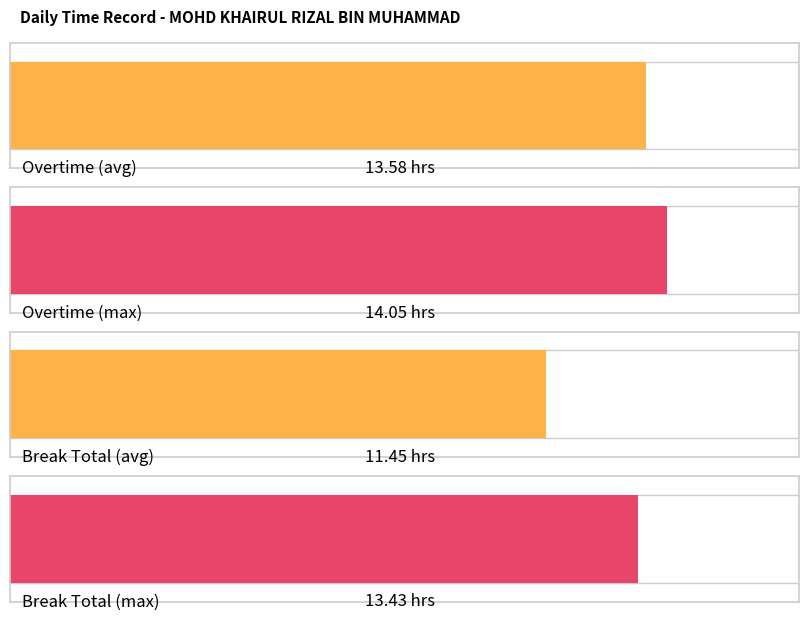

List the series in order of their overall mean, highest first.

Overtime, Break Total